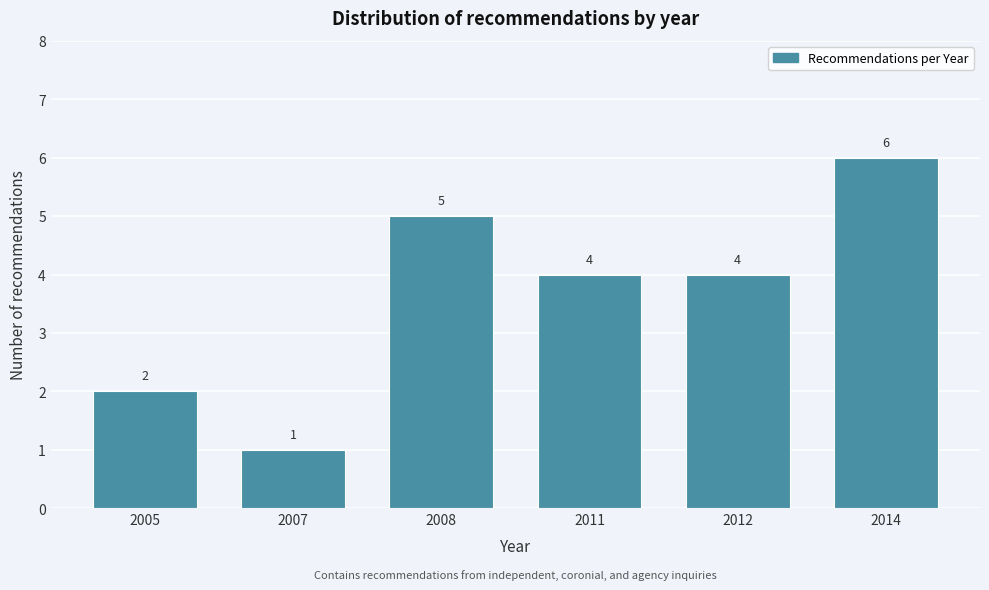

Reading right to left, transcribe all the data shown in this chart.

2014=6	2012=4	2011=4	2008=5	2007=1	2005=2